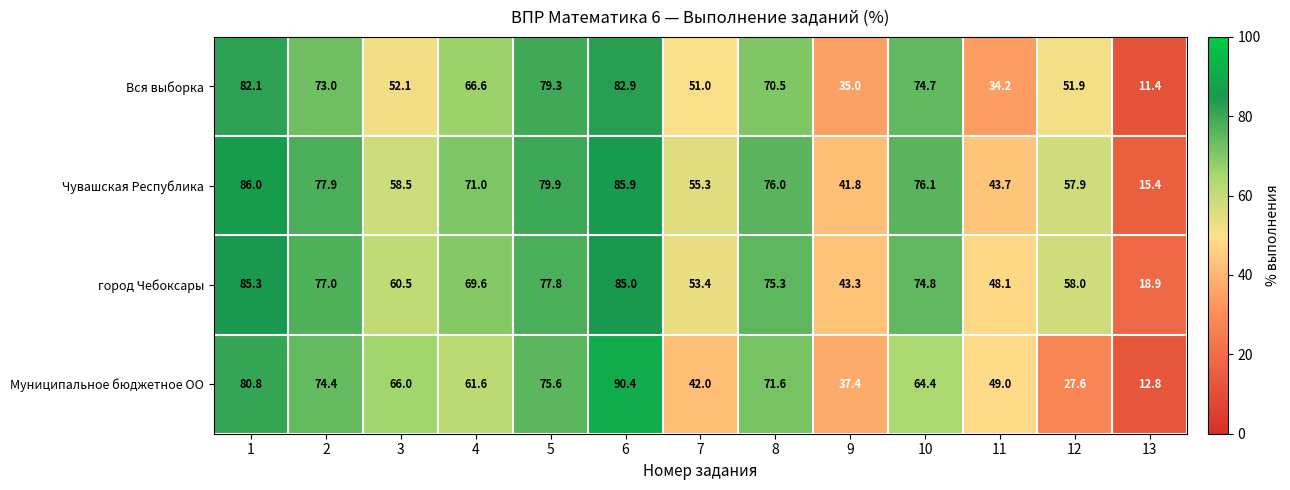

At how many categories does at least one series exceed 38?

12